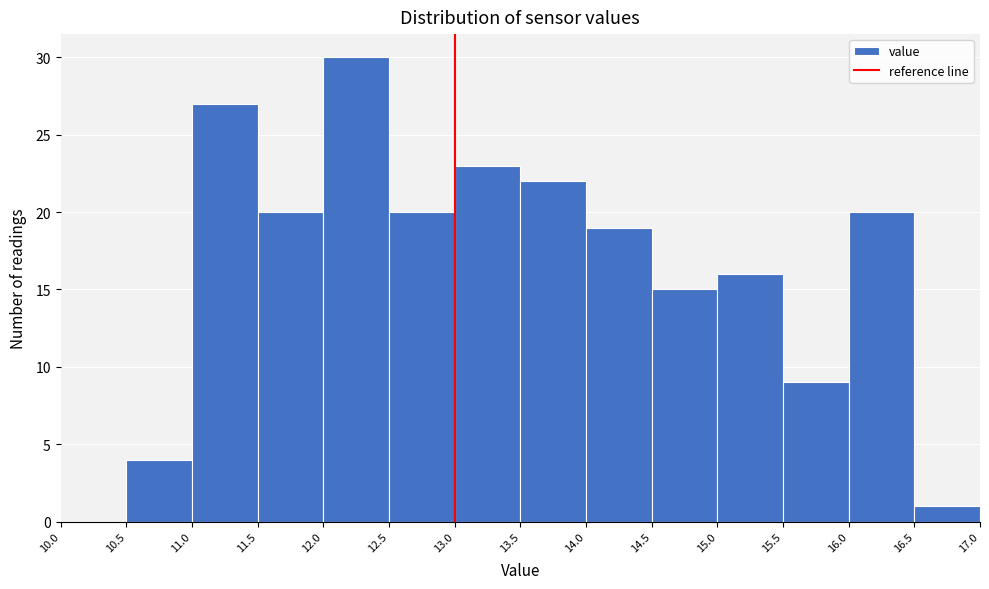

Reading left to right, transcribe this chart: for each bar, give the range it covers on the x-axis and its height. The values are not printed on the chart, so give them approximately, as read against the axis.

10.0 to 10.5: 0
10.5 to 11.0: 4
11.0 to 11.5: 27
11.5 to 12.0: 20
12.0 to 12.5: 30
12.5 to 13.0: 20
13.0 to 13.5: 23
13.5 to 14.0: 22
14.0 to 14.5: 19
14.5 to 15.0: 15
15.0 to 15.5: 16
15.5 to 16.0: 9
16.0 to 16.5: 20
16.5 to 17.0: 1